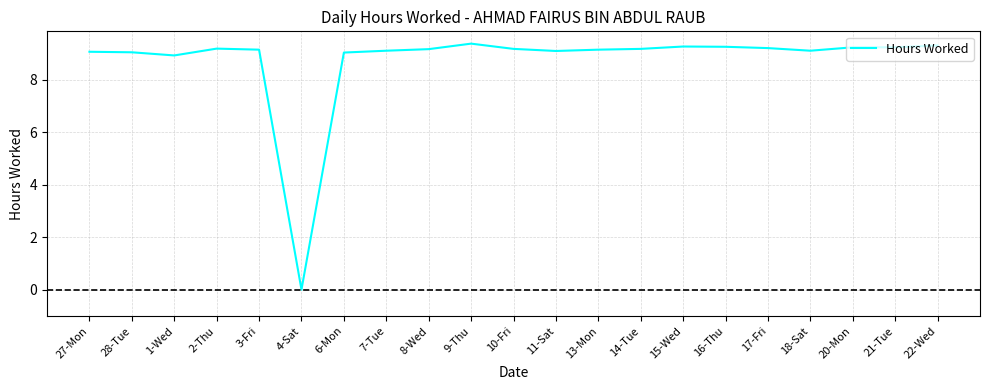

Between 14-Tue and 27-Mon, which is larger?

14-Tue